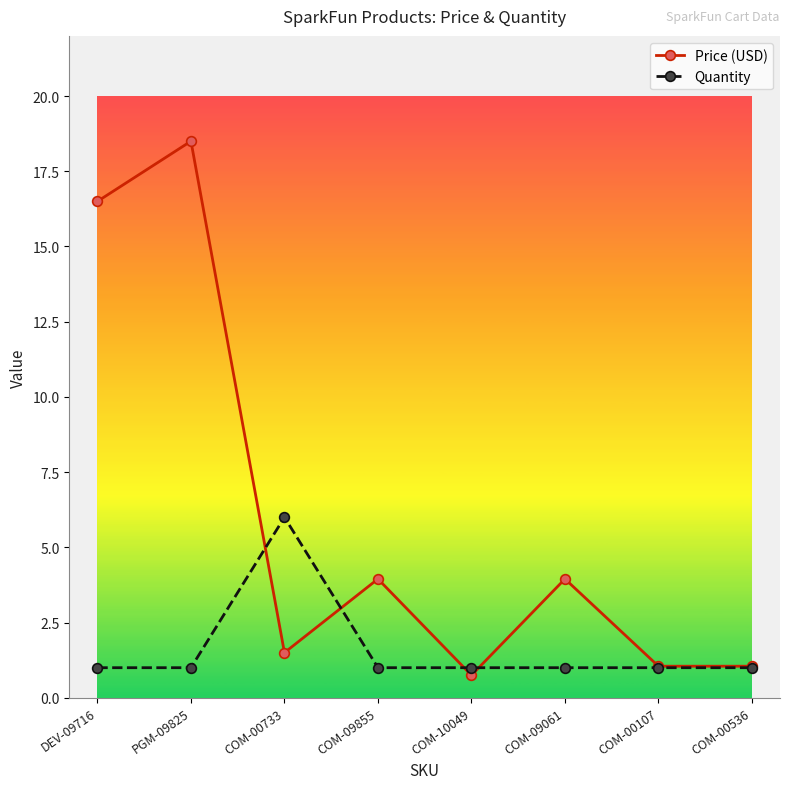

Which series has the largest range (max minus min)?

Price (USD)